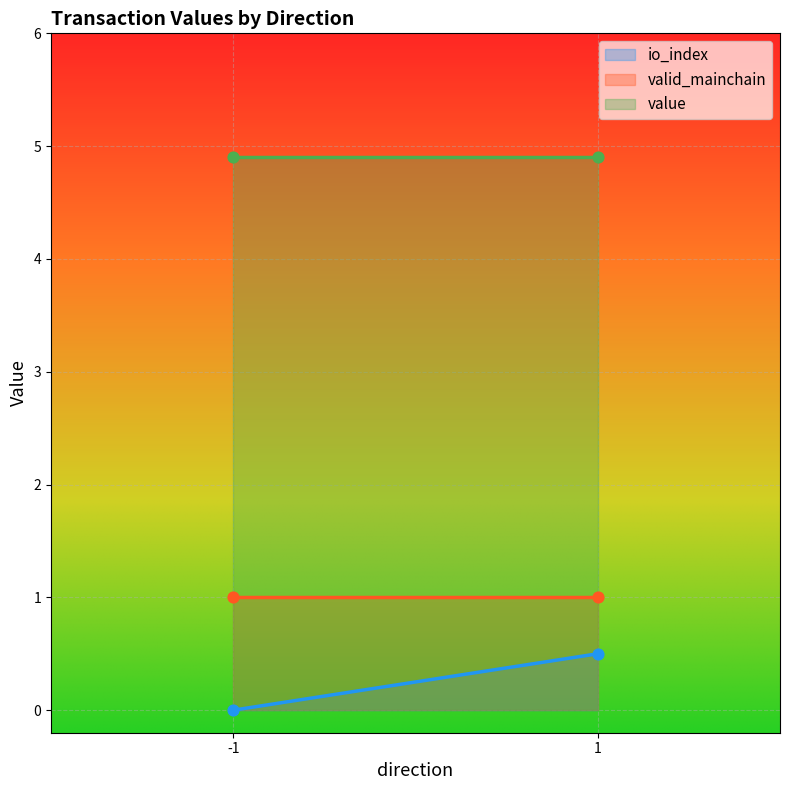

At which category is the sum across all series the highest?

1